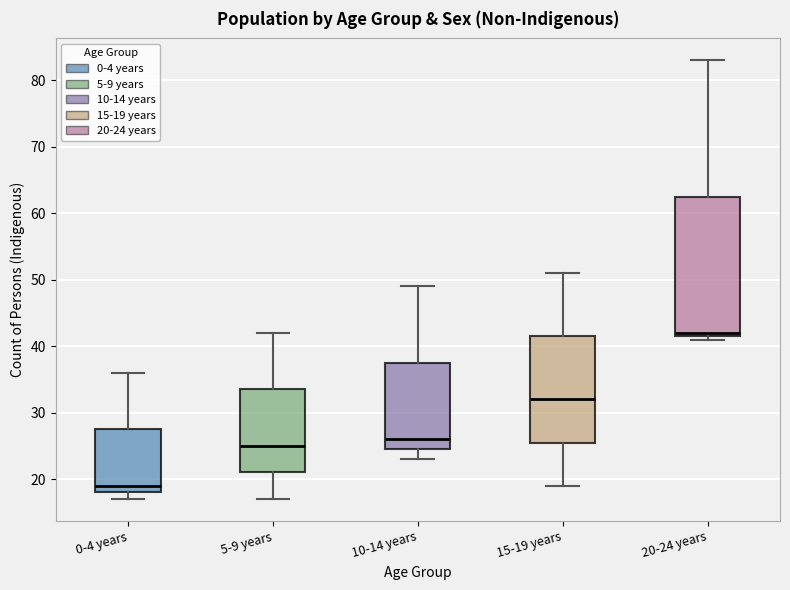

Which box is the tallest, from its lower edge to its upper edge?

20-24 years